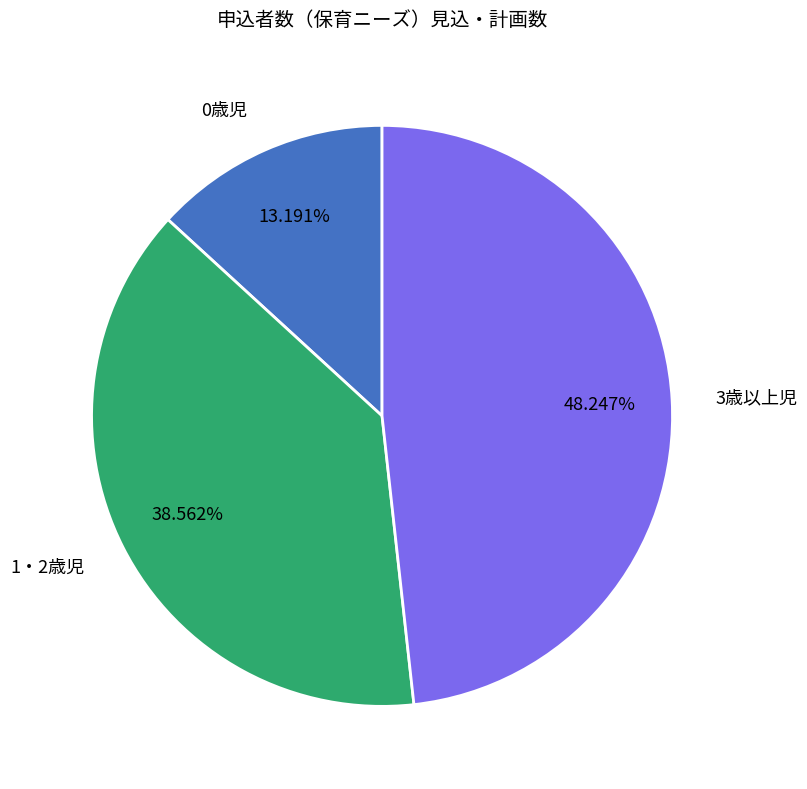

The 1・2歳児 slice represents 39% of the pie. True or false?

True